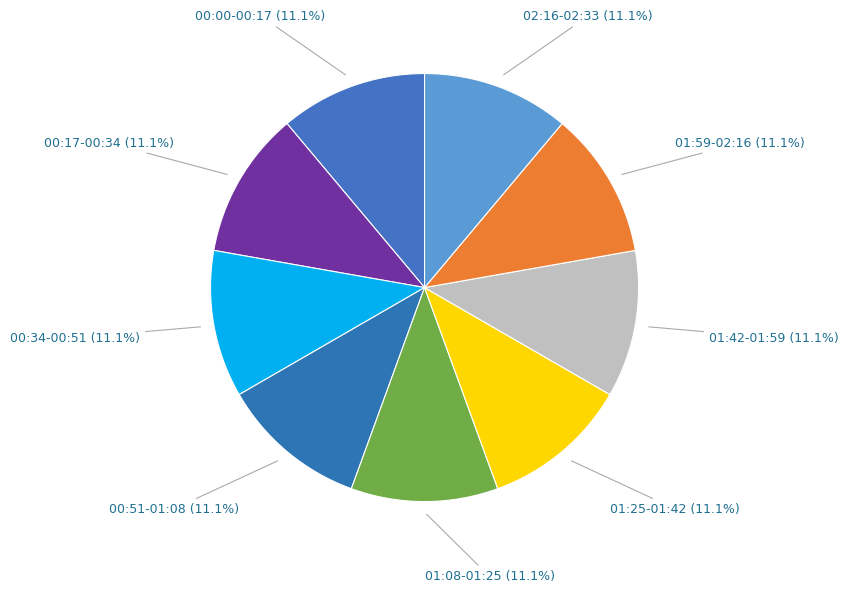

How much of the chart is everything except 01:59-02:16?

88.9%